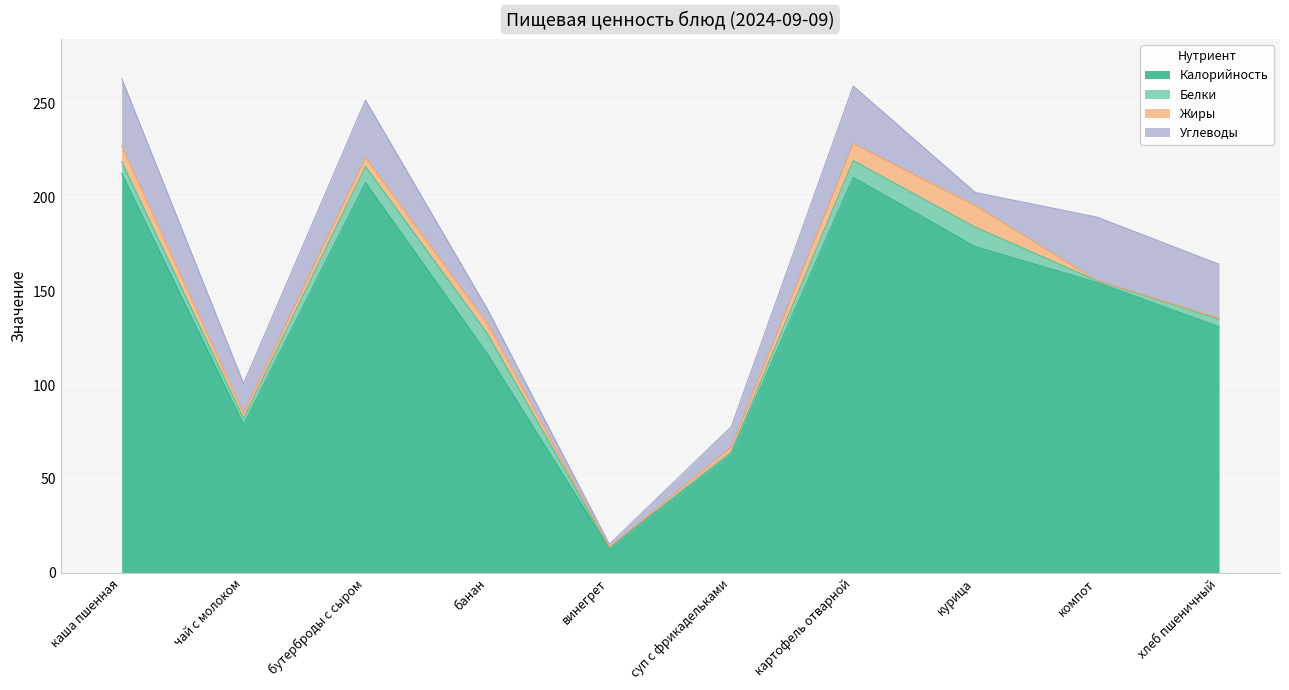

What is the label of the 6th point from the left?

суп с фрикадельками